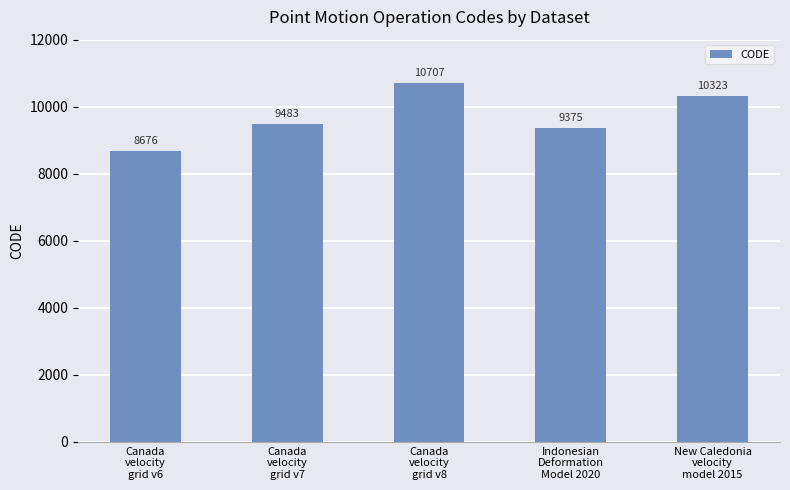

The chart shows a value of 16738 at New Caledonia
velocity
model 2015. True or false?

False